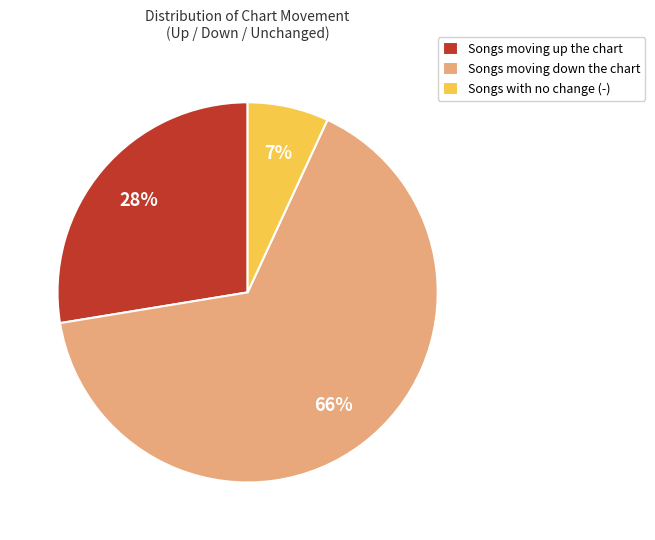

Is the sum of Songs moving down the chart and Songs with no change (-) greater than half?

Yes